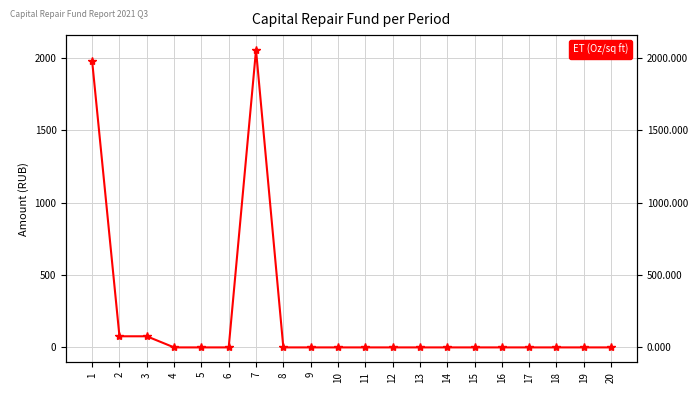

Rank the categories by value from highest to lowest.

7, 1, 2, 3, 4, 5, 6, 8, 9, 10, 11, 12, 13, 14, 15, 16, 17, 18, 19, 20